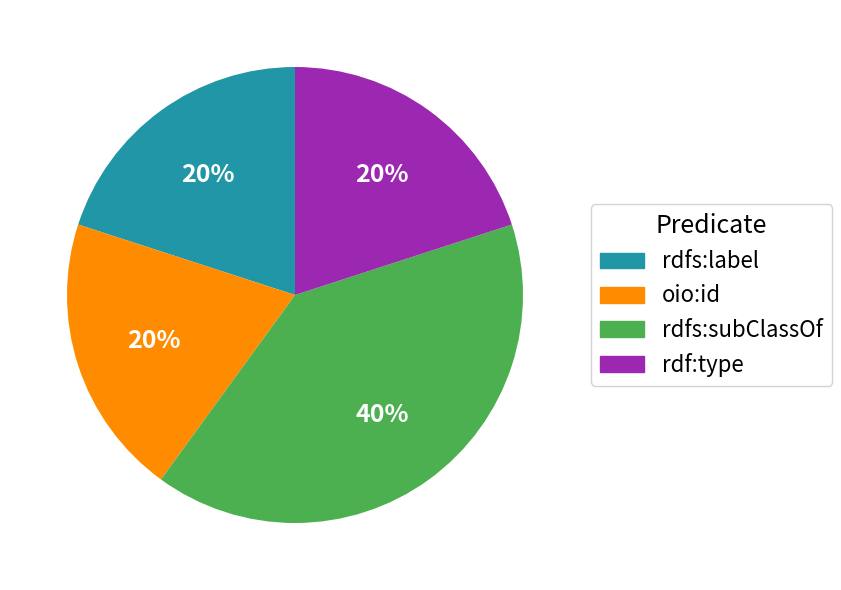

True or false: rdfs:subClassOf accounts for 40% of the total.

True